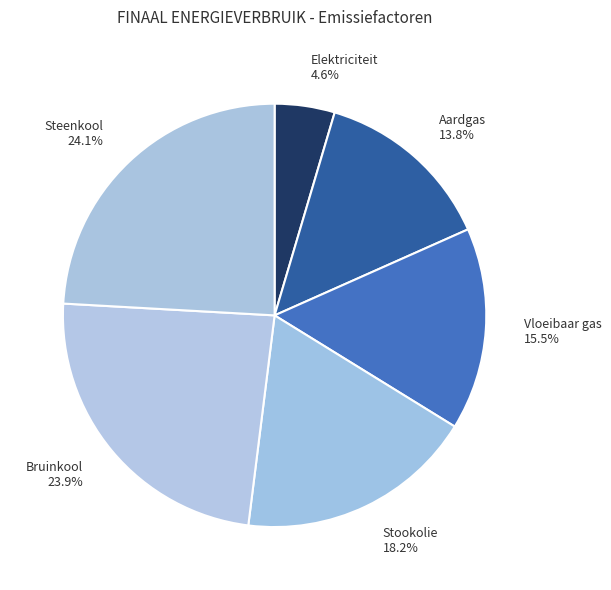

To the nearest percent, what portion does Steenkool represent?

24%